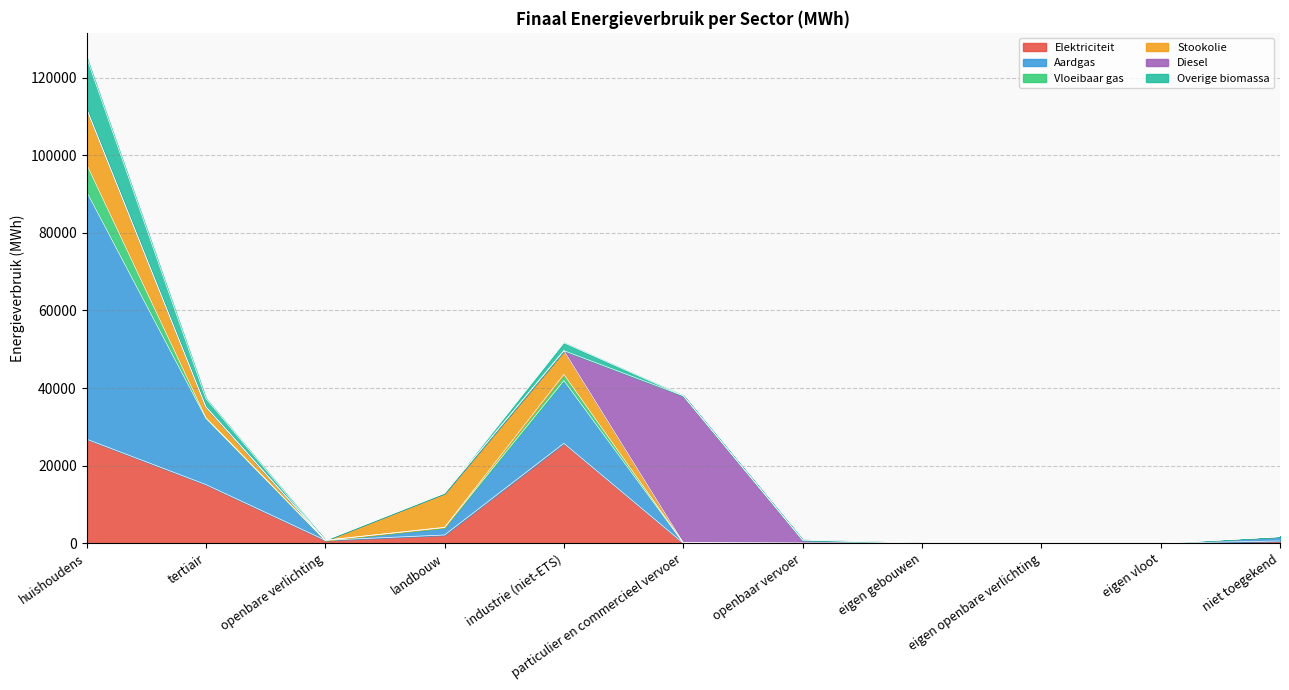

What position from the right is landbouw?

8